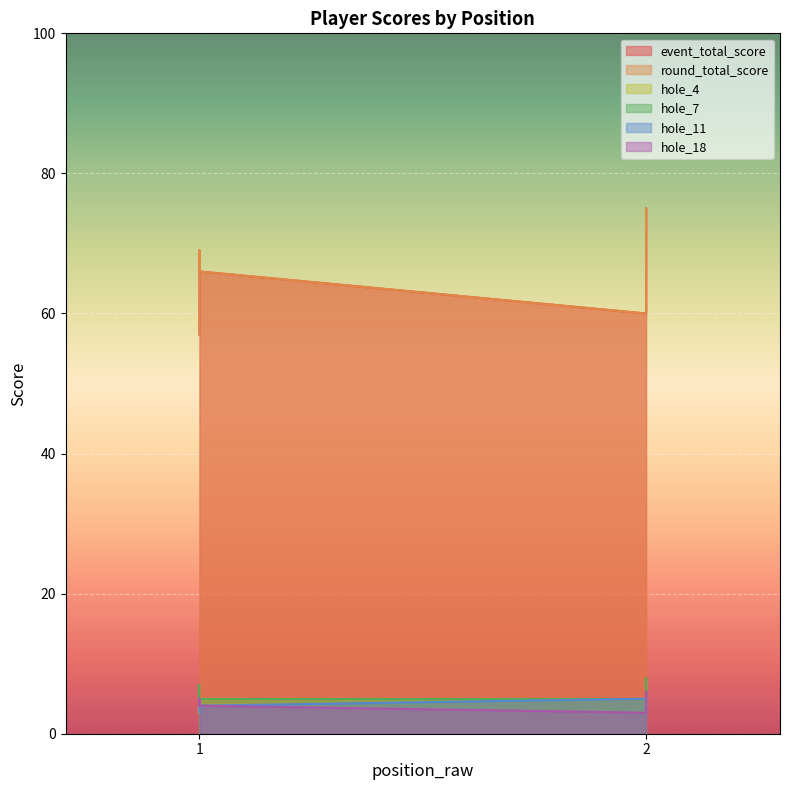

What value does the round_total_score series have at 2, to the nearest 10?

80